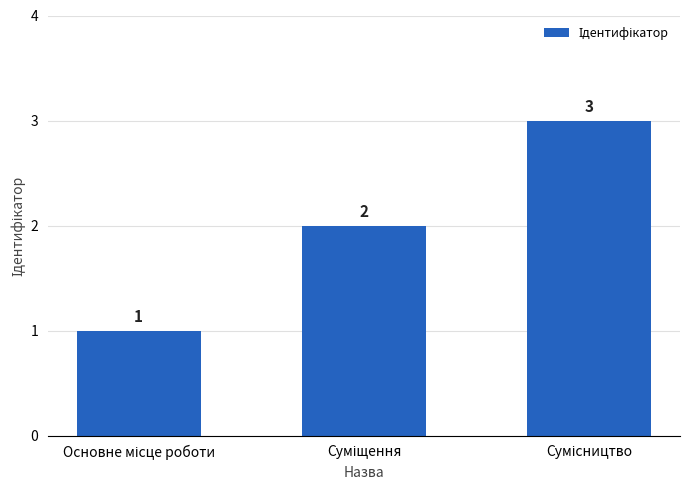

Count the values in the range 1 to 3.

3